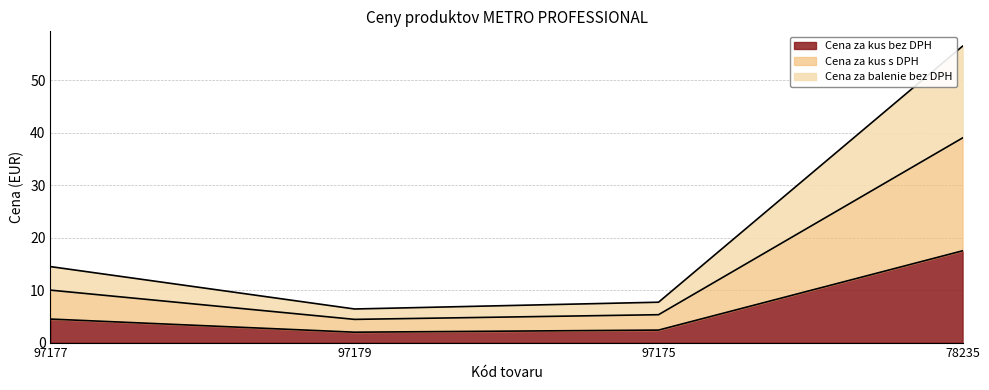

What are all the series names shown in the legend?

Cena za kus bez DPH, Cena za kus s DPH, Cena za balenie bez DPH